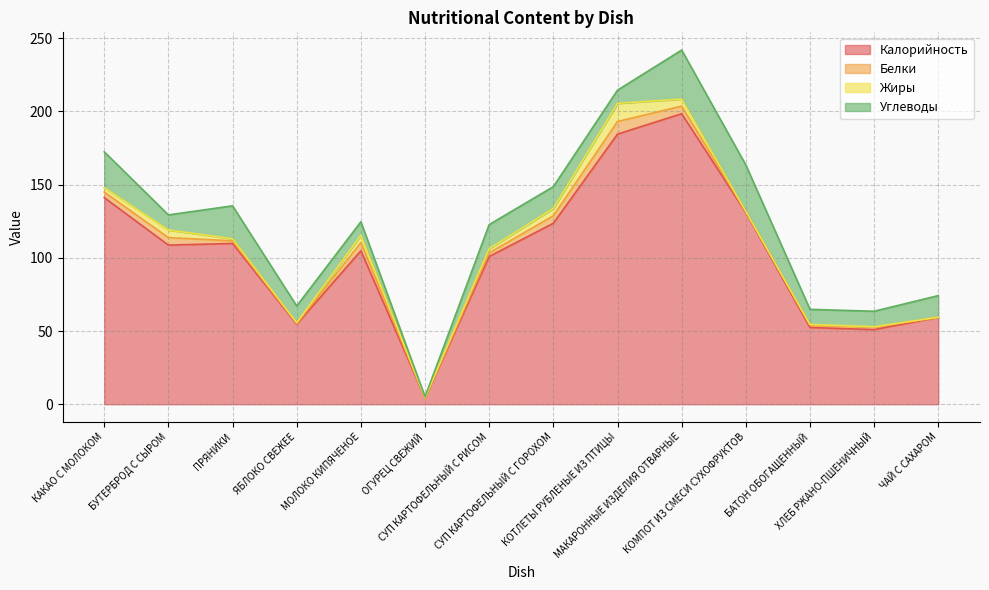

What is the value of the Углеводы point at the 12th from the left?

10.3